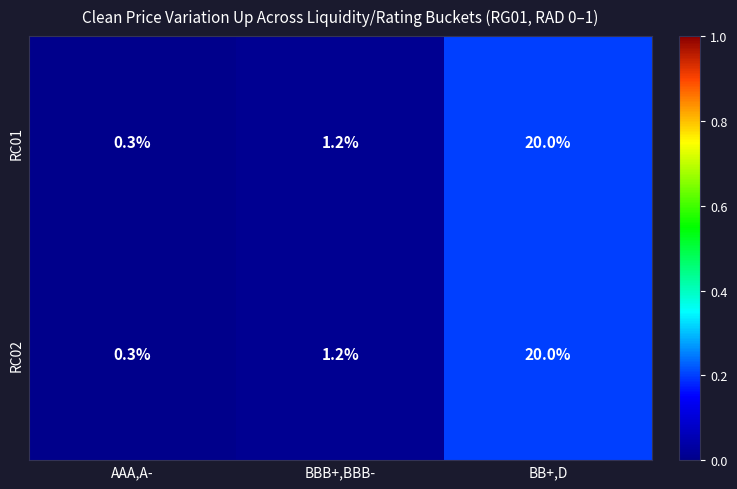

Reading right to left, what are all the values shown in this chart?

RC01: BB+,D=20.0	BBB+,BBB-=1.2	AAA,A-=0.3
RC02: BB+,D=20.0	BBB+,BBB-=1.2	AAA,A-=0.3